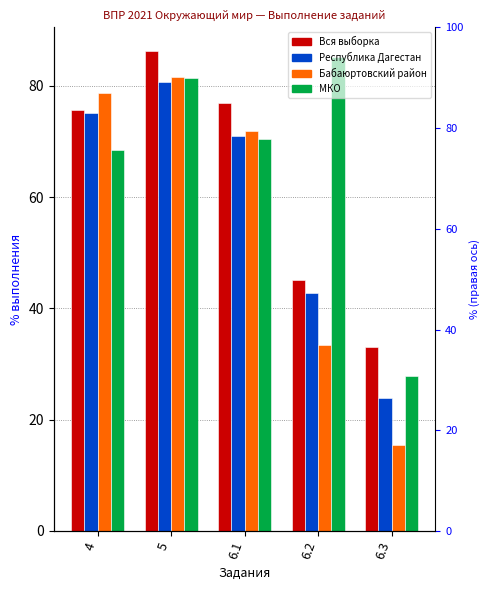

What is the total value across all series at 6.3?

100.2